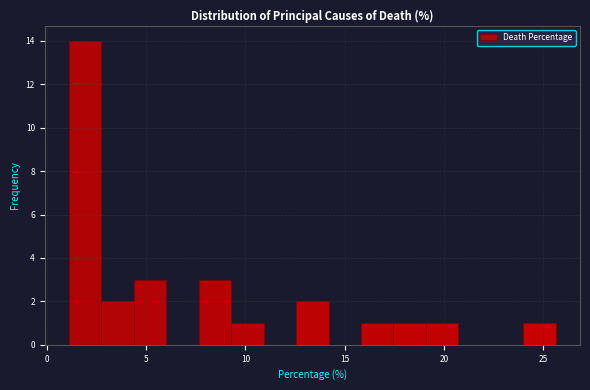

Around what value on the x-axis is the tallest bar? Give the approximate position of its centre, as read against the axis.

2.0